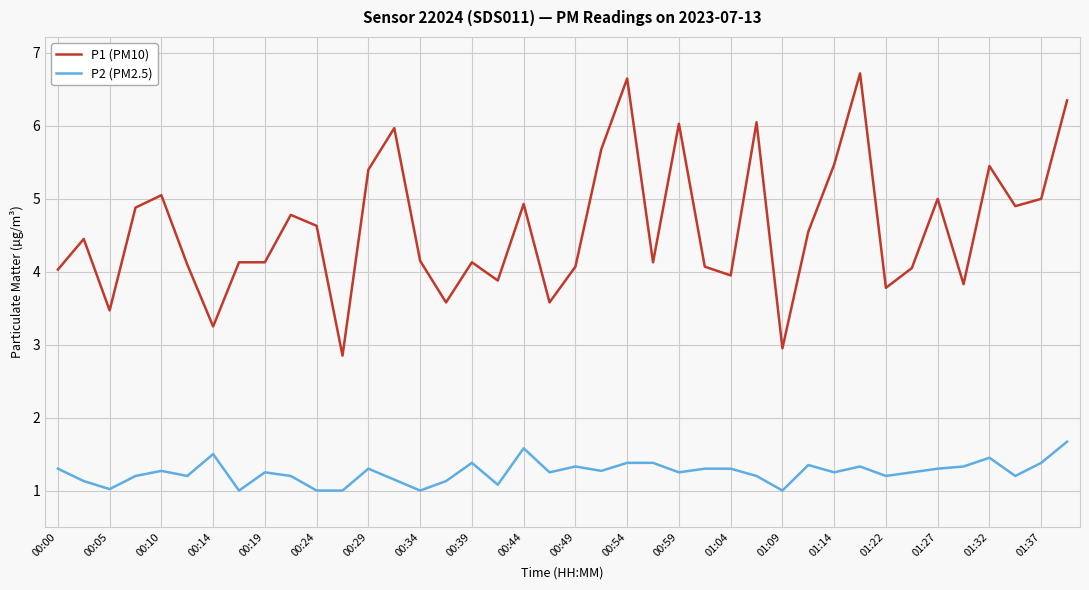

What is the difference between the maximum and second lowest values in the P2 (PM2.5) series?

0.7